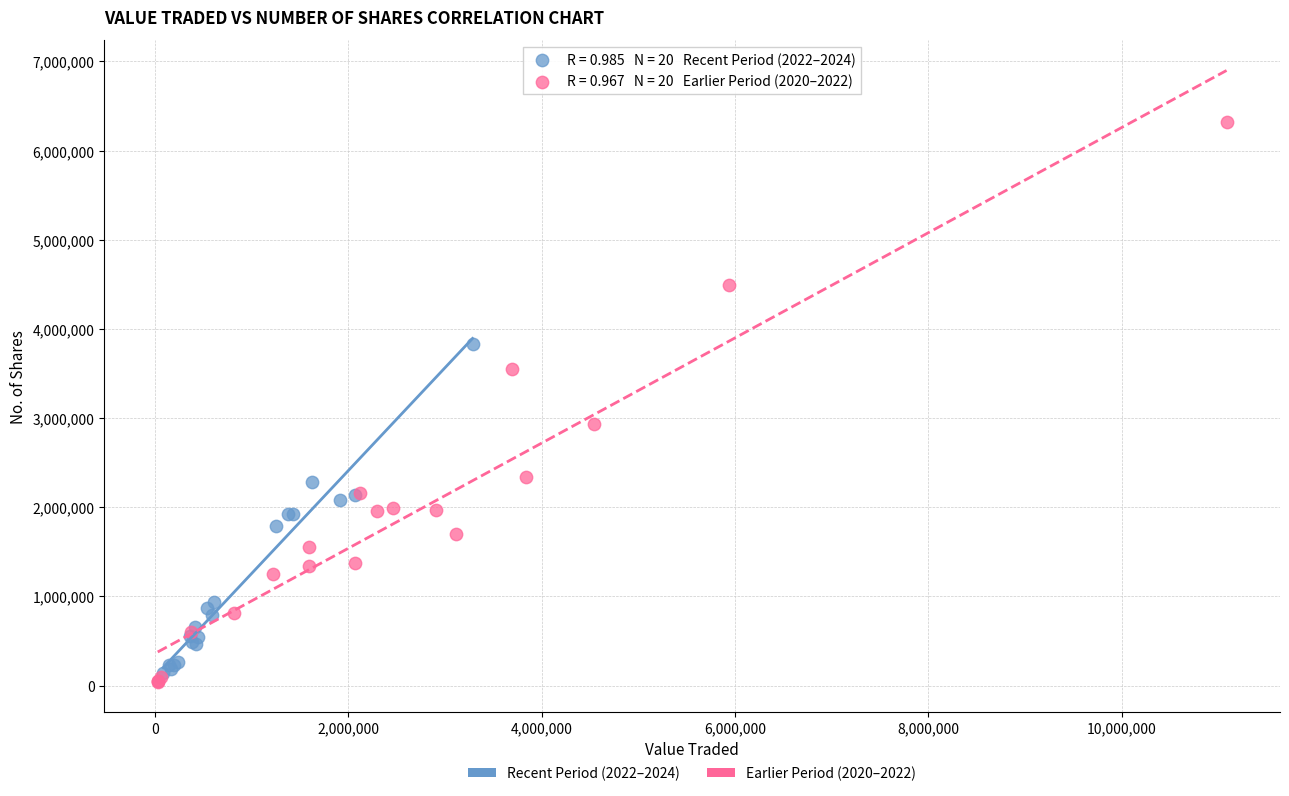

Which series reaches the maximum Y coordinate?

Earlier Period (2020–2022)